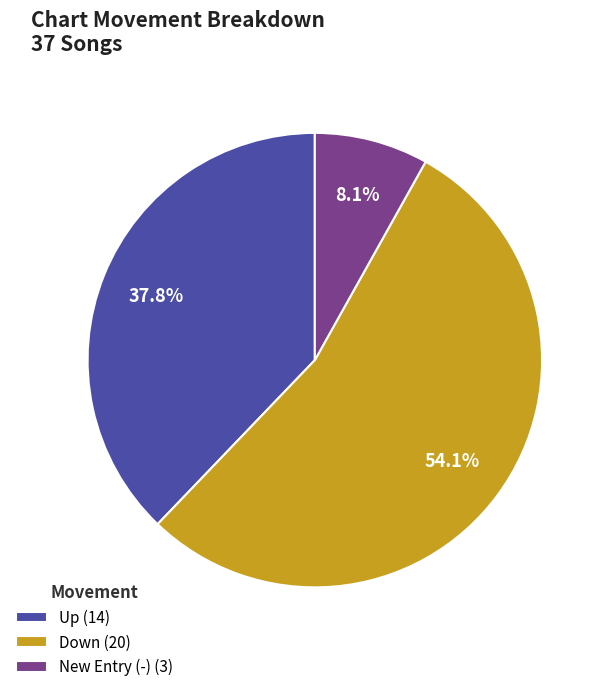

To the nearest percent, what is the average slice percentage?

33%